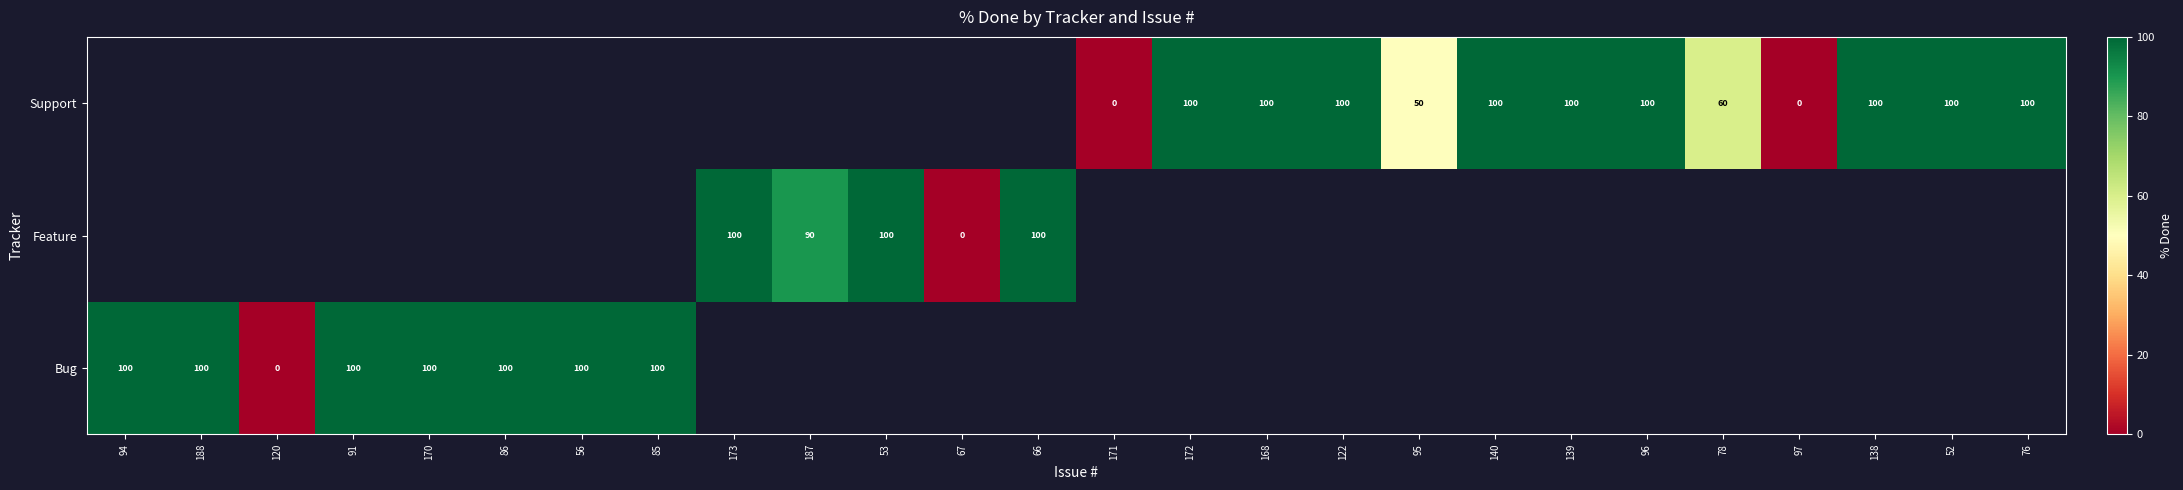

Is it true that Support equals 55 at 122?

False